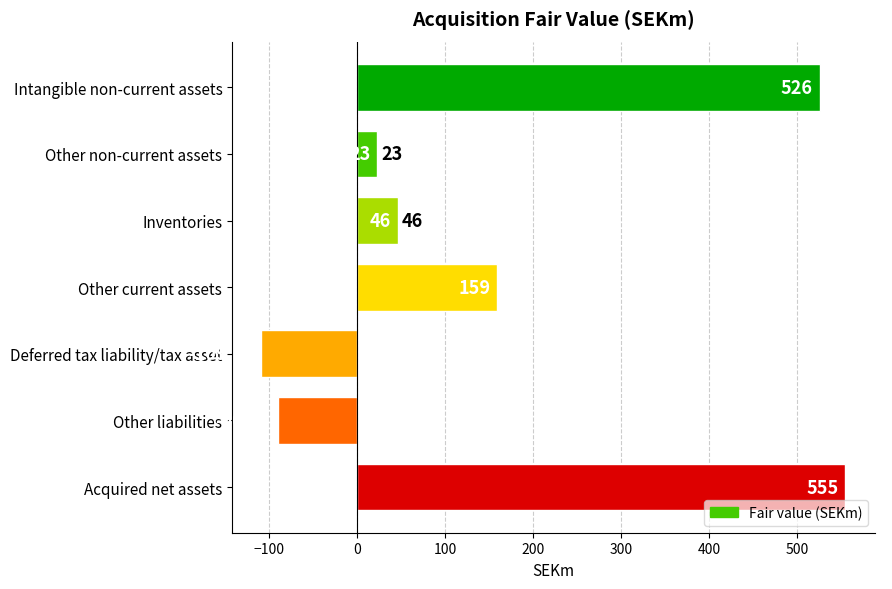

Rank the categories by value from lowest to highest.

Deferred tax liability/tax asset, Other liabilities, Other non-current assets, Inventories, Other current assets, Intangible non-current assets, Acquired net assets